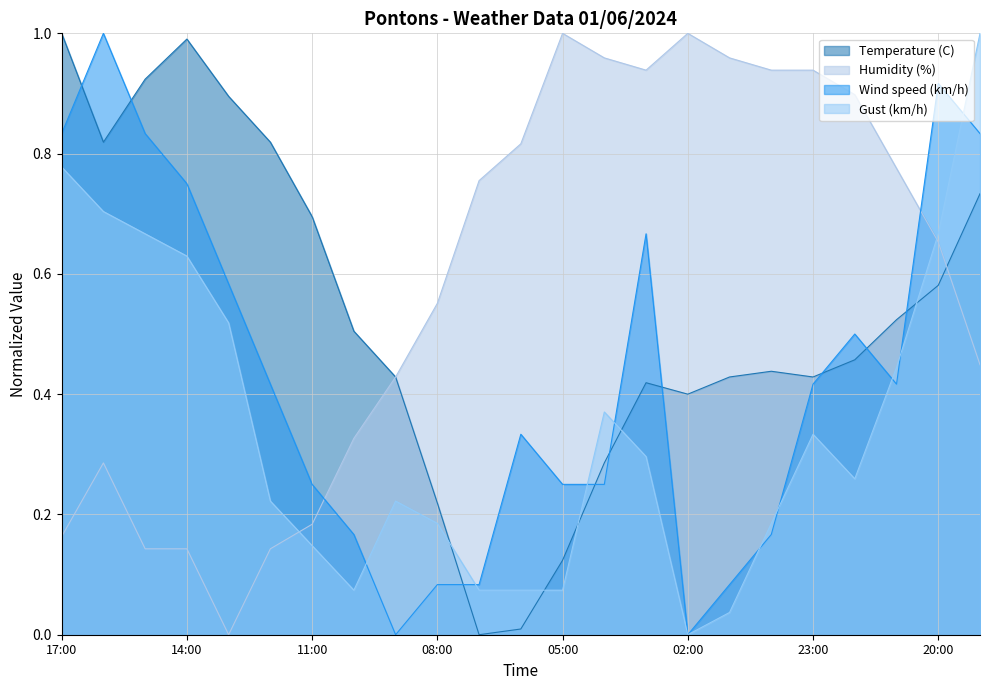

What are all the series names shown in the legend?

Temperature (C), Humidity (%), Wind speed (km/h), Gust (km/h)